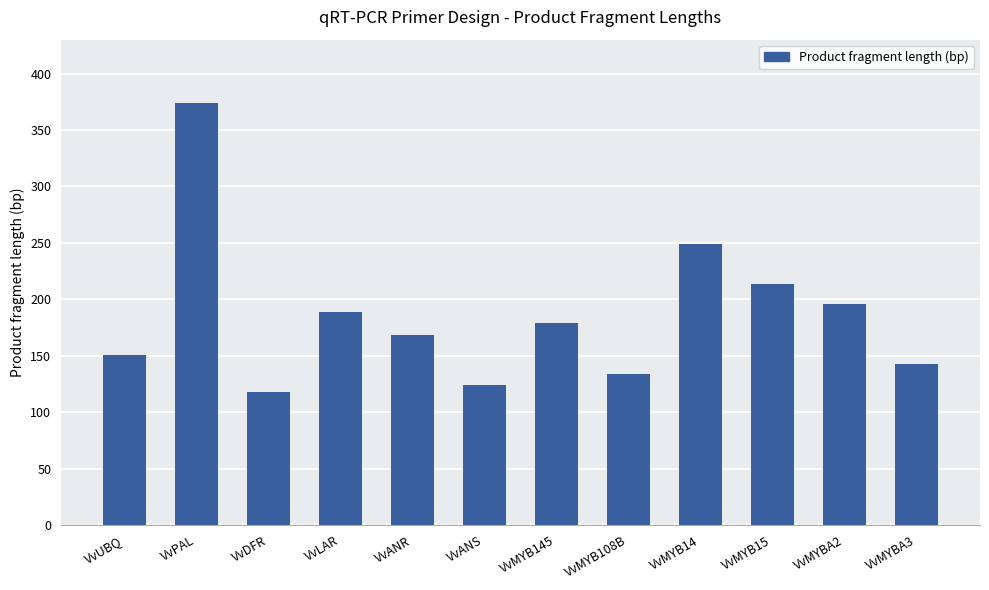

How many categories are shown in the chart?

12